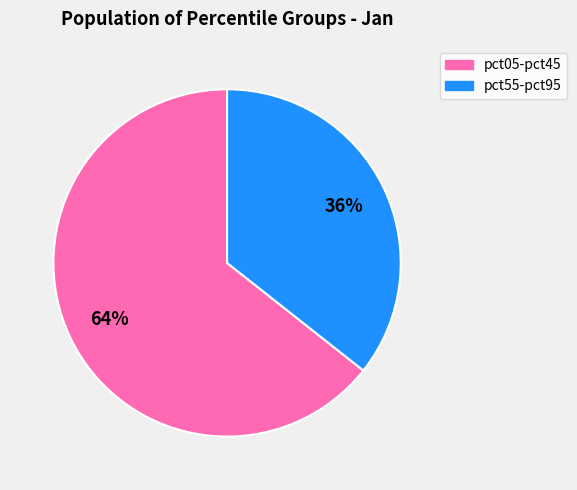

To the nearest percent, what is the average slice percentage?

50%